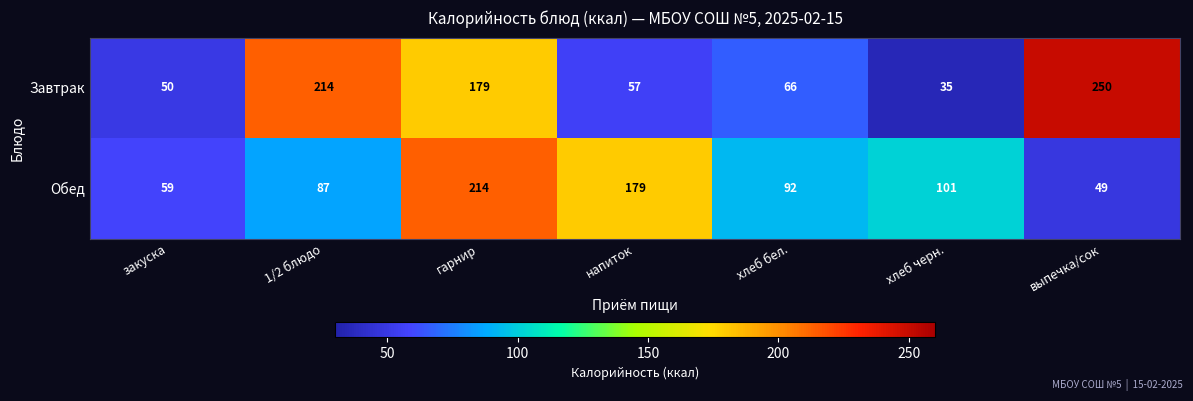

What is the difference between the second highest and minimum values in the Завтрак series?

179